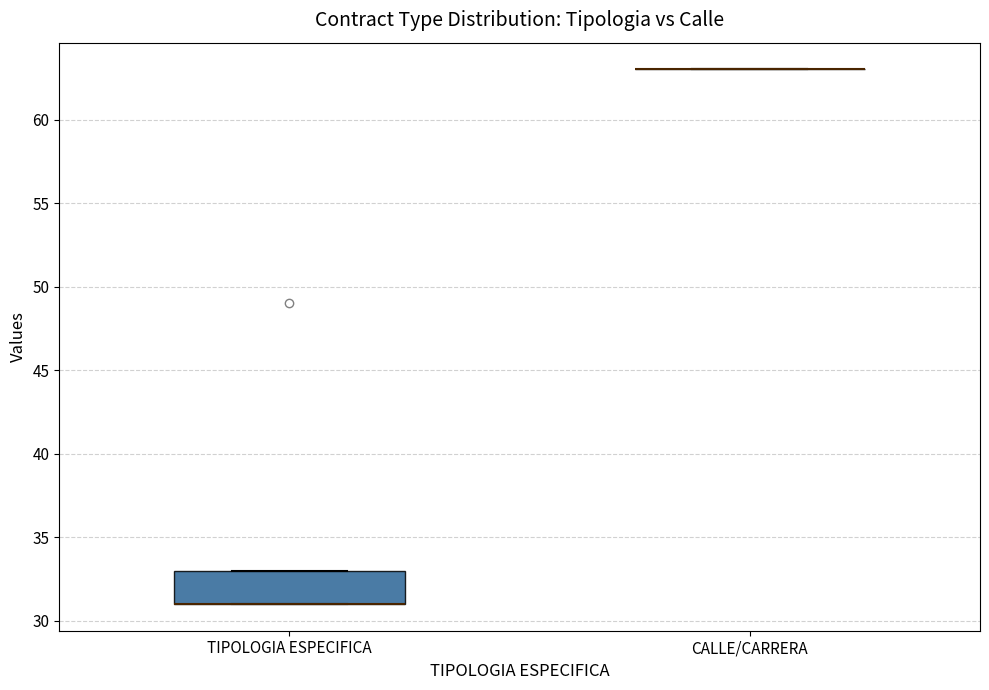

Reading left to right, read every box against the y-axis: the position of its median line, the range the box covers, and the ends of its whiskers. The values are not printed on the chart, so give them approximately, as read against the axis.

TIPOLOGIA ESPECIFICA: median 31 (drawn on the box's lower edge), box 31 to 33, whiskers 31 to 33
CALLE/CARRERA: box collapsed to a line at 63, whiskers 63 to 63